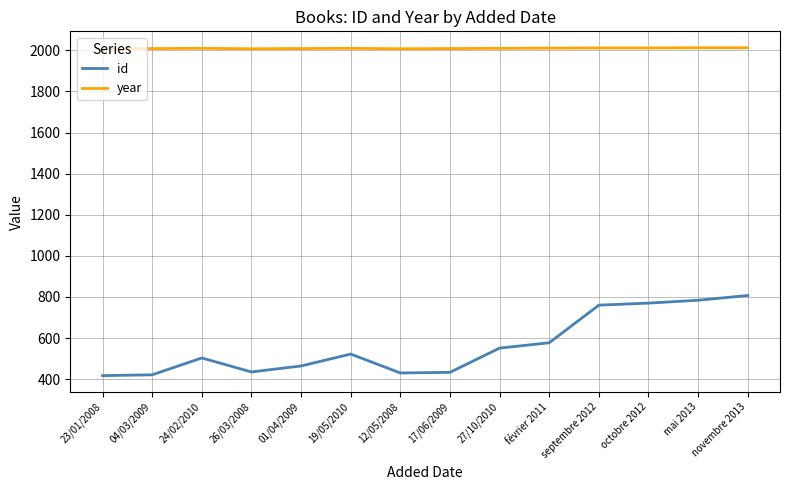

What is the spread (max minus min) of values at 26/03/2008?

1573